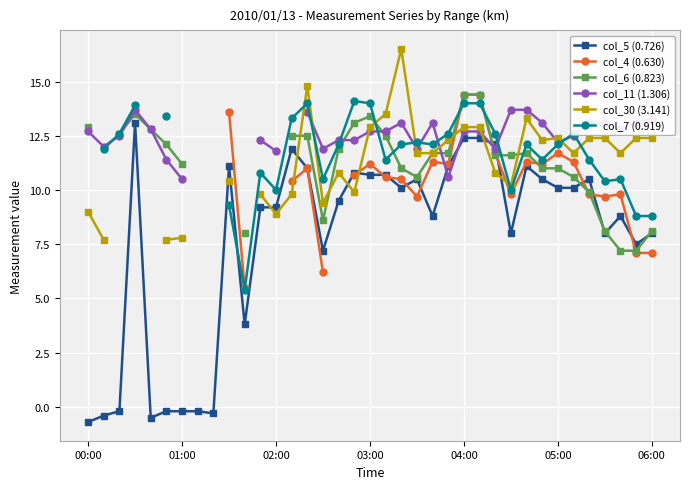

Count the number of categories in the chart.

37